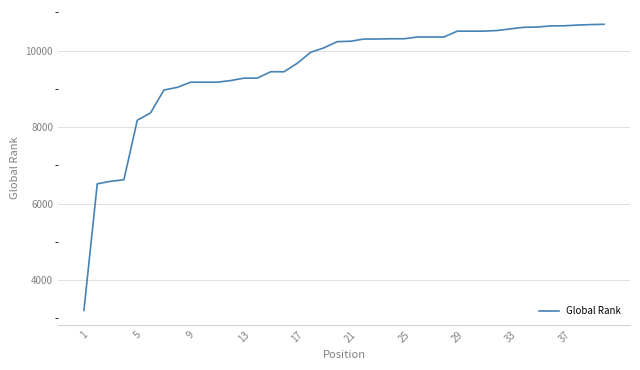

Does the chart have visible grid lines?

Yes